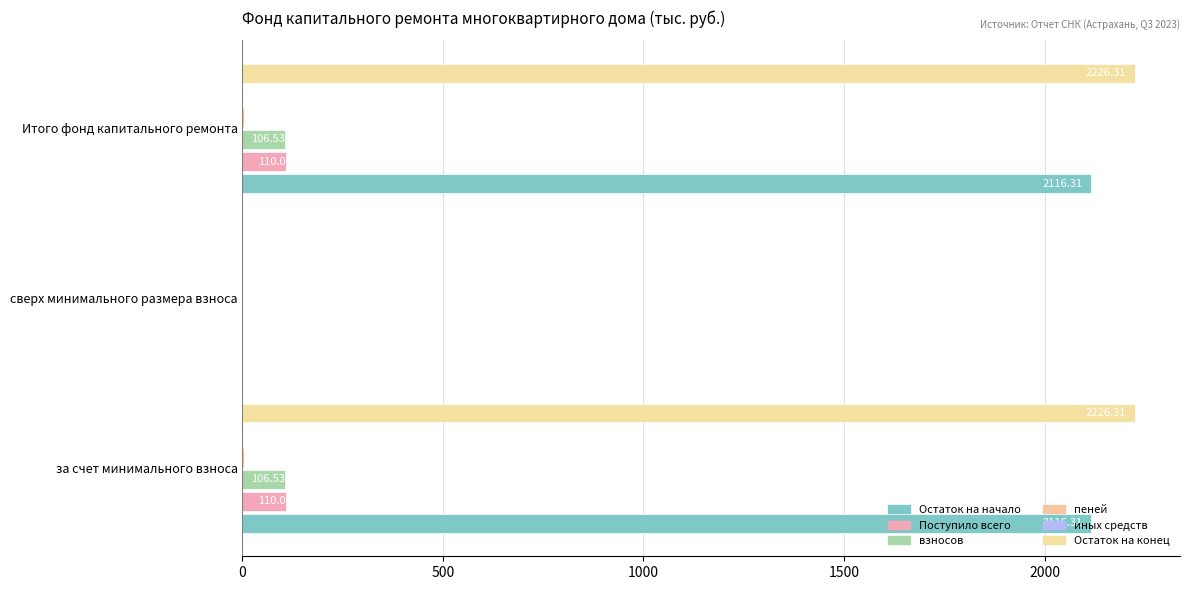

How many bars are there in total?

18